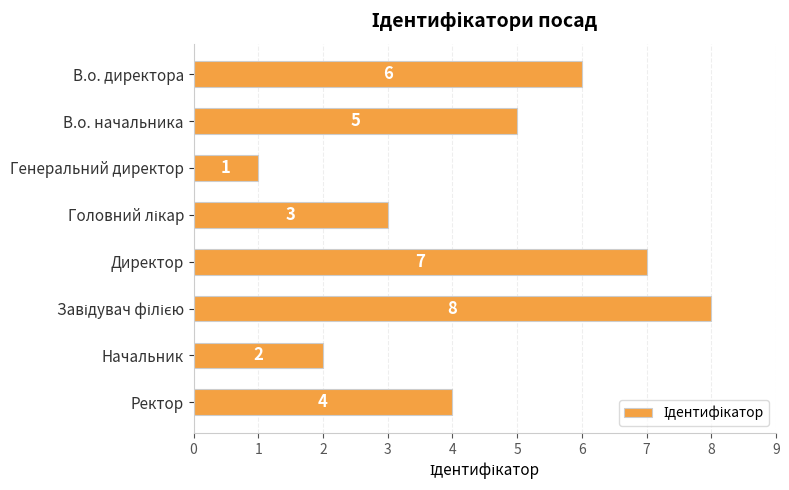

Is it true that the value at Генеральний директор is 1?

True